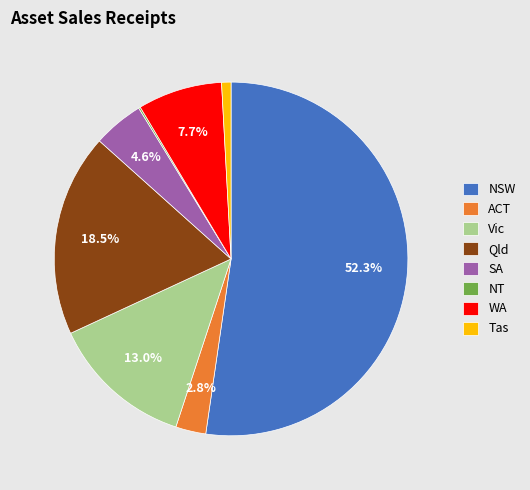

Which slice is the largest?

NSW